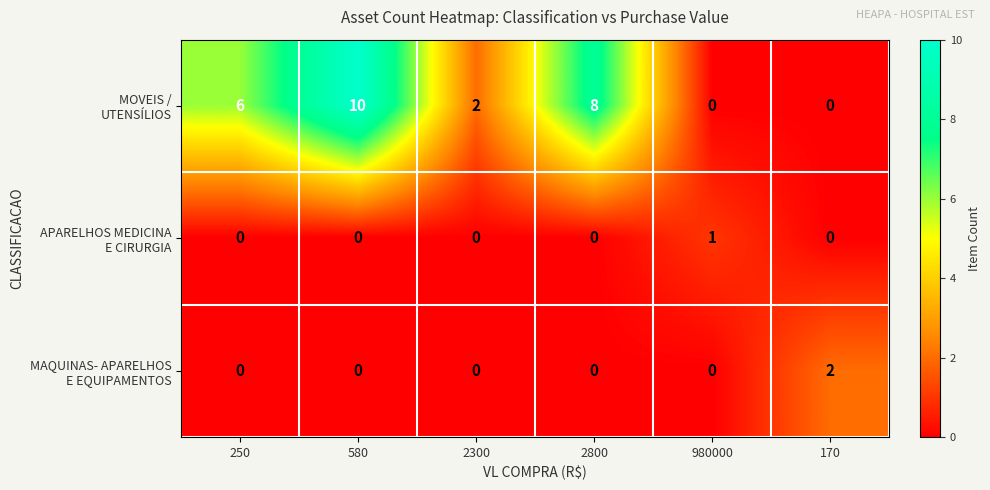

Which label corresponds to the largest value in the chart?

580